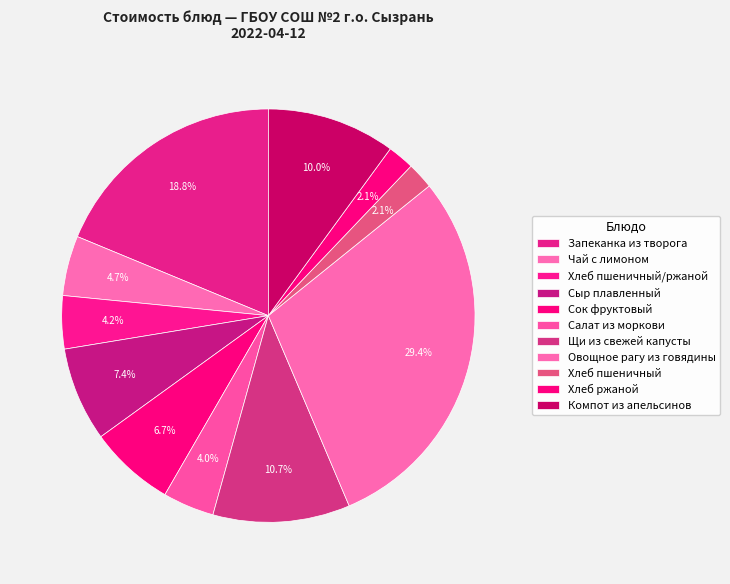

How many segments does this pie chart have?

11